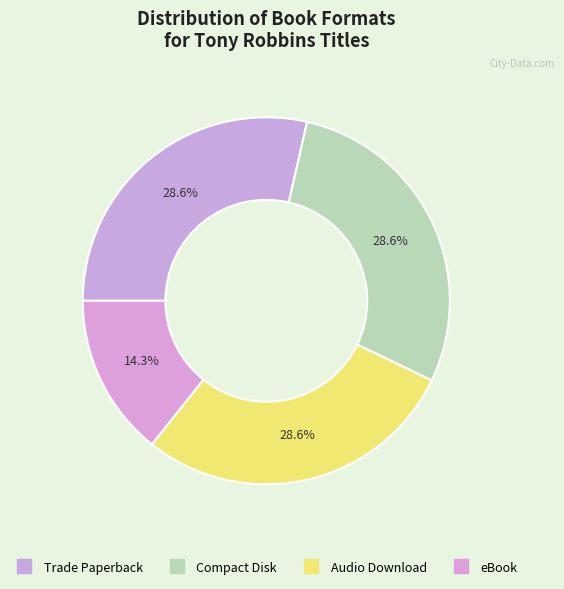

How many segments does this pie chart have?

4